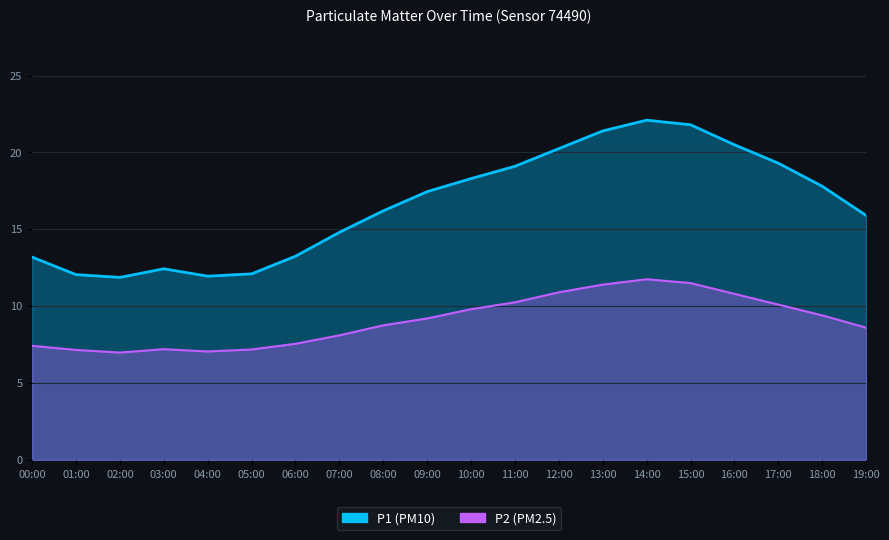

Which series has the largest total across all categories?

P1